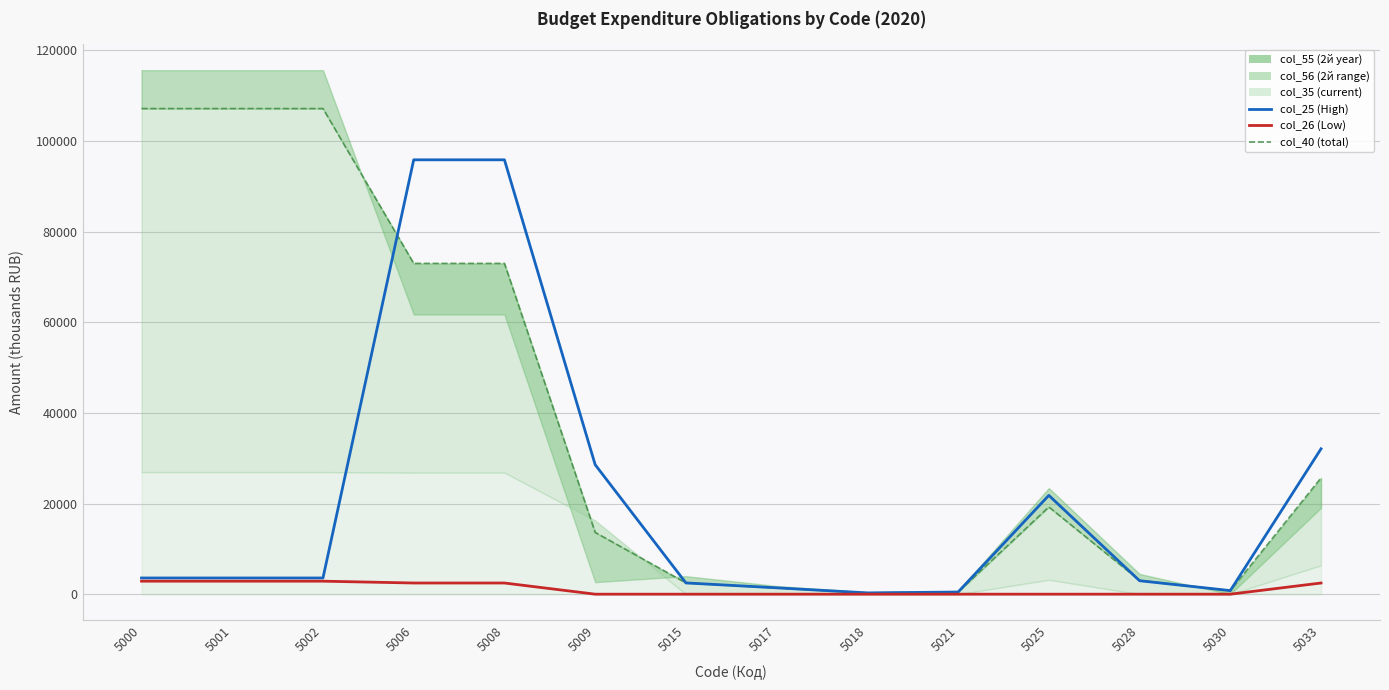

What is the difference between the second highest and second lowest values in the col_25 series?

95347.0